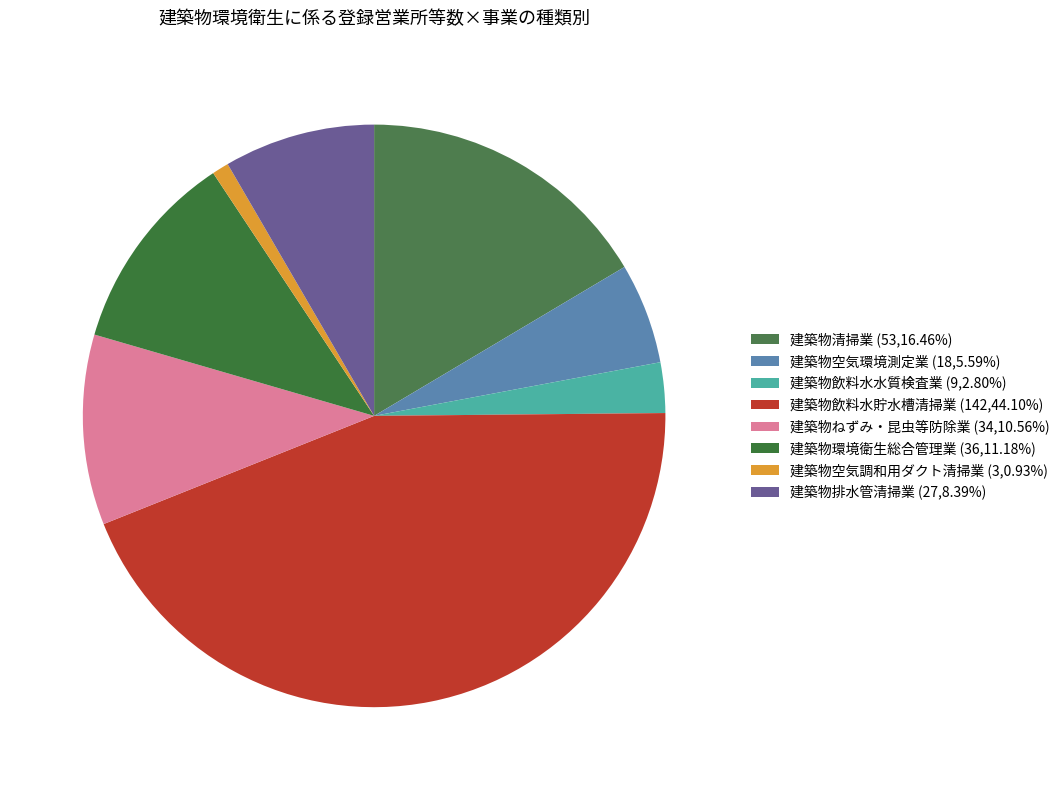

True or false: 建築物ねずみ・昆虫等防除業 accounts for 23% of the total.

False